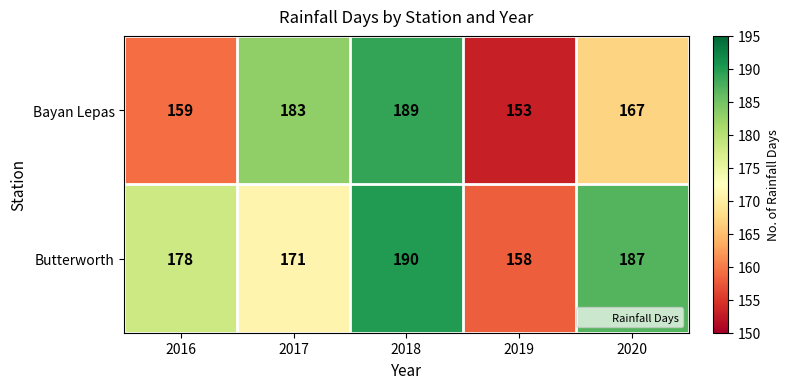

Rank the series by their maximum value, from lowest to highest.

Bayan Lepas, Butterworth